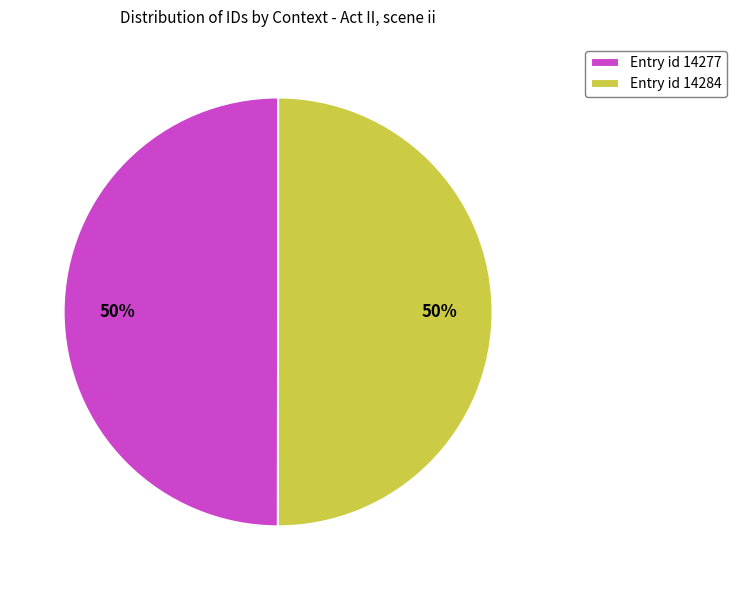

What percentage is the Entry id 14277 slice, to the nearest percent?

50%